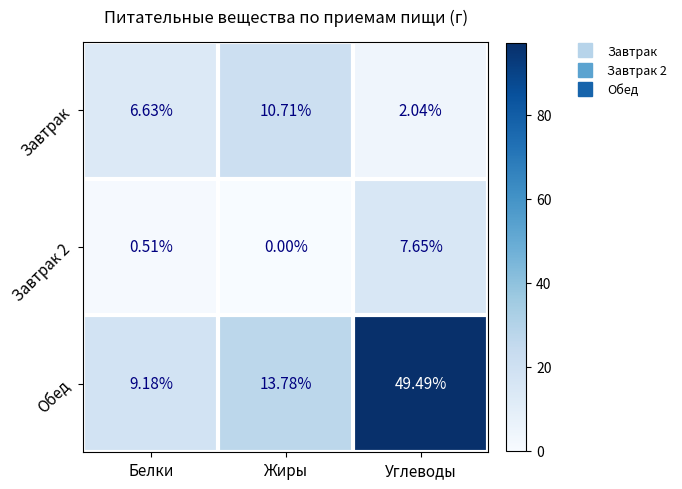

At which label does Завтрак 2 reach its peak?

Углеводы